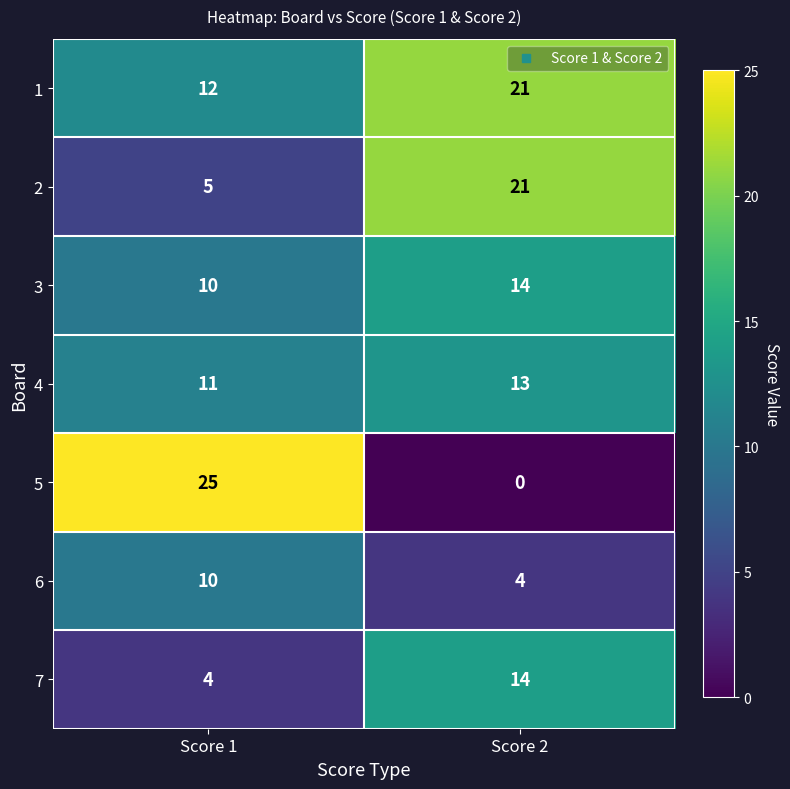

Is the value of 3 at Score 1 greater than the value of 6 at Score 2?

Yes